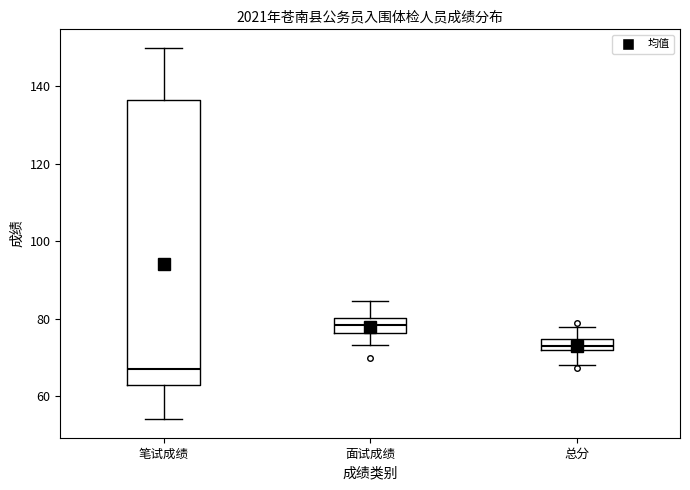

Where does the median line of the box for 笔试成绩 sit on the y-axis? The values are not printed on the chart, so give them approximately, as read against the axis.

66